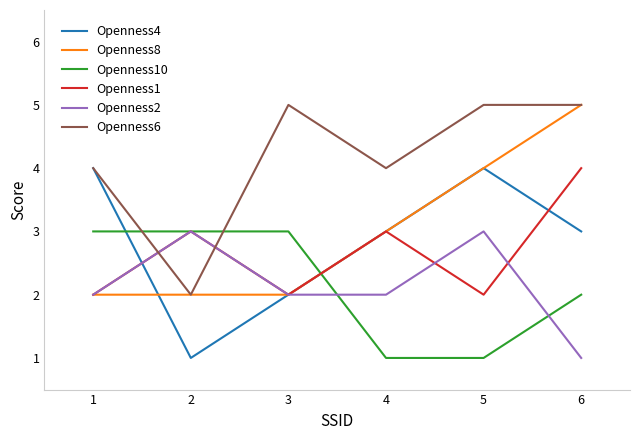

At which category does Openness1 reach its first local peak?

2